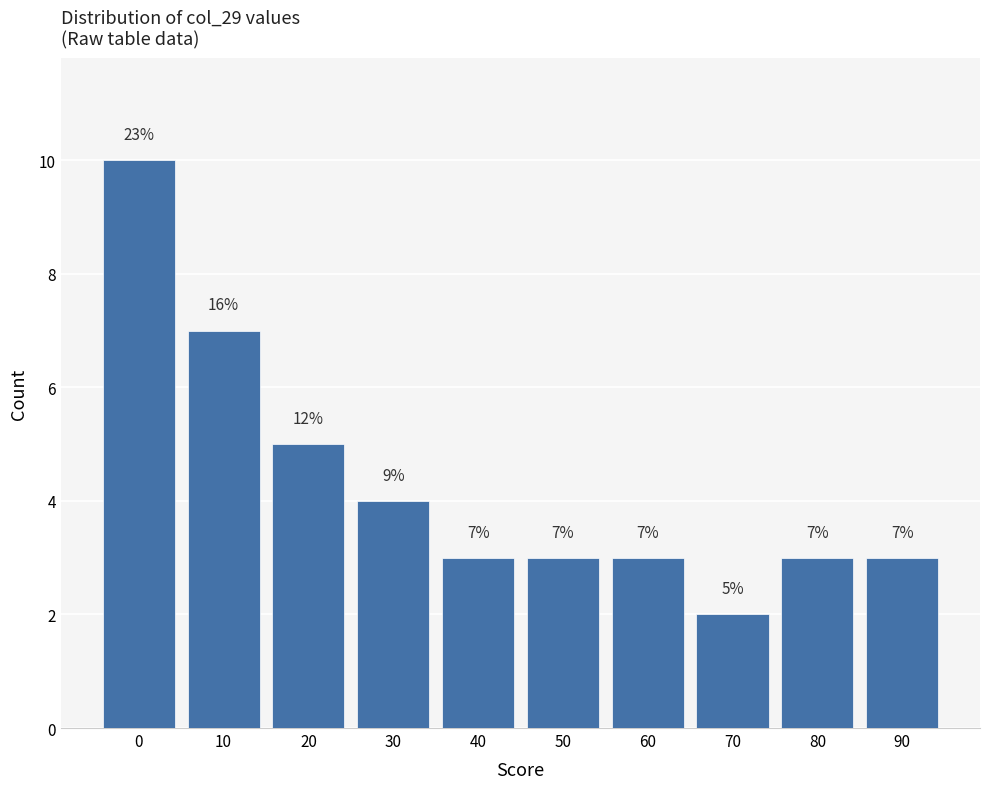

Reading left to right, transcribe all the data shown in this chart.

10	7	5	4	3	3	3	2	3	3